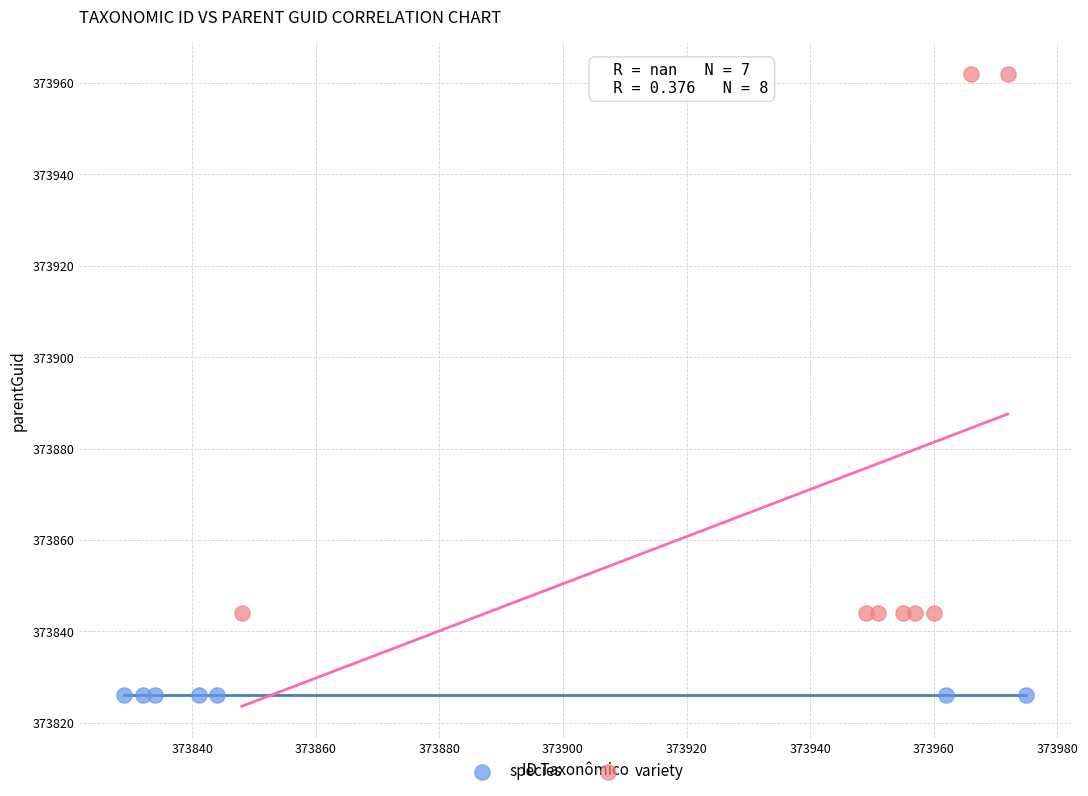

Which series contains the highest Y value?

variety